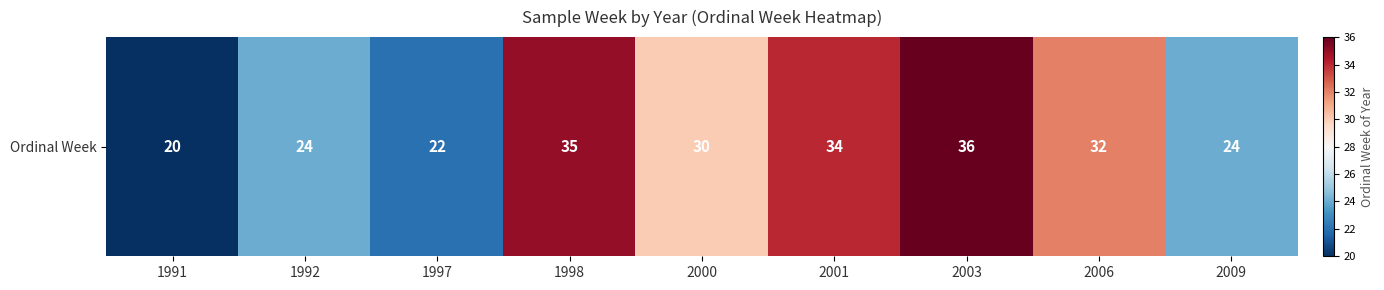

What is the difference between the maximum and minimum values?

16